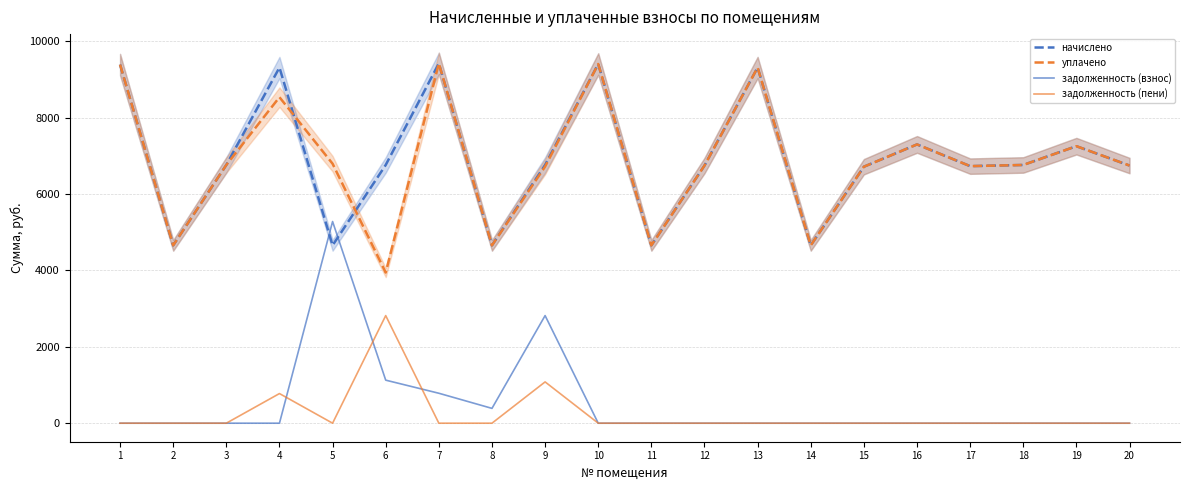

What is the highest value of the задолженность (пени) series?

2815.9